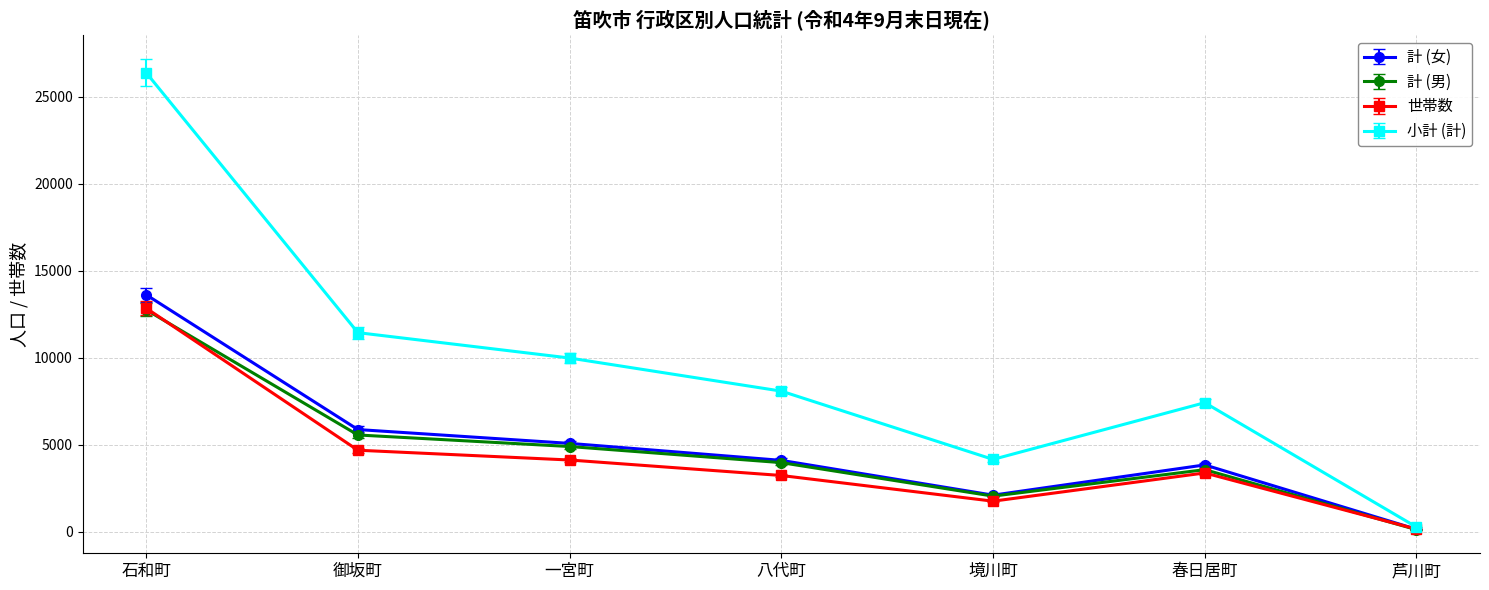

True or false: 計 (男) has a value of 16918.3 at 石和町.

False